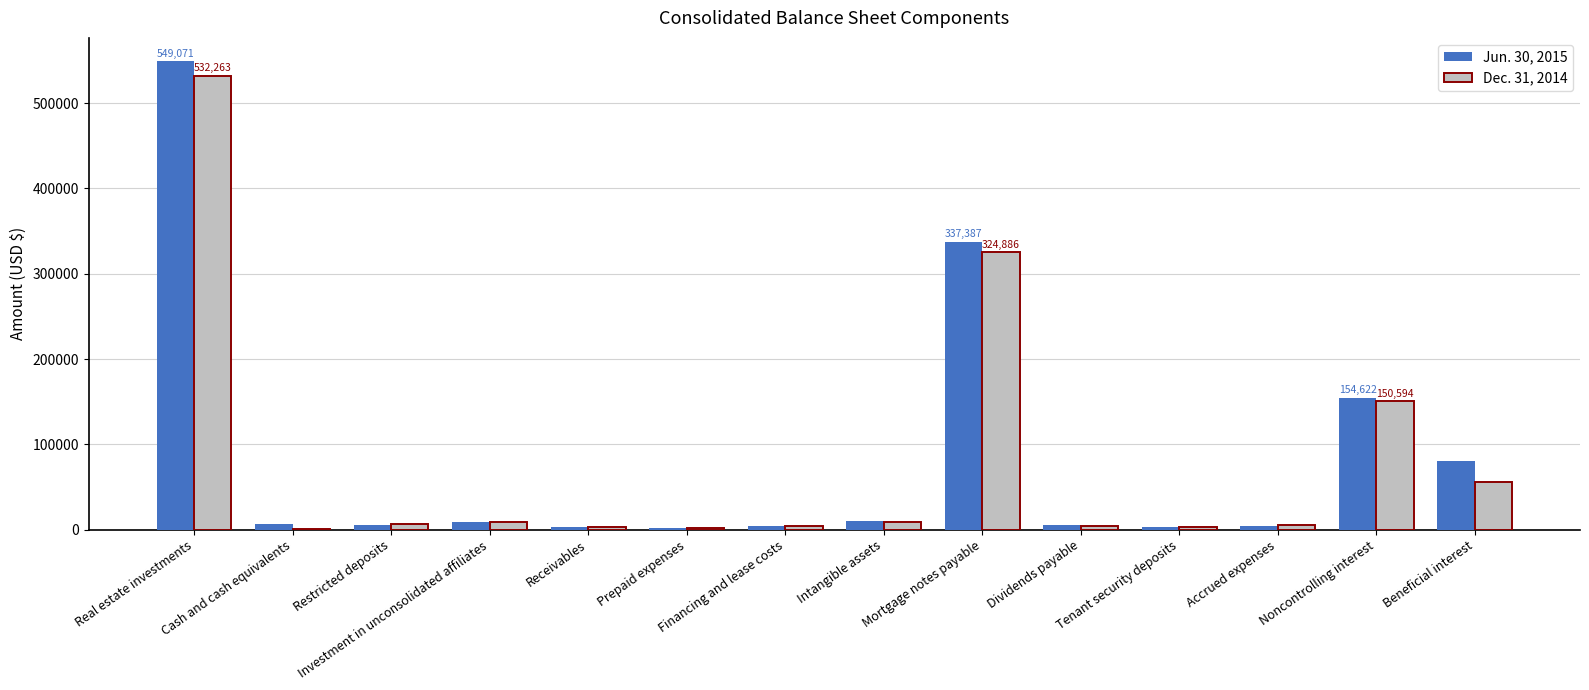

Which category has the highest value in the Jun. 30, 2015 series?

Real estate investments